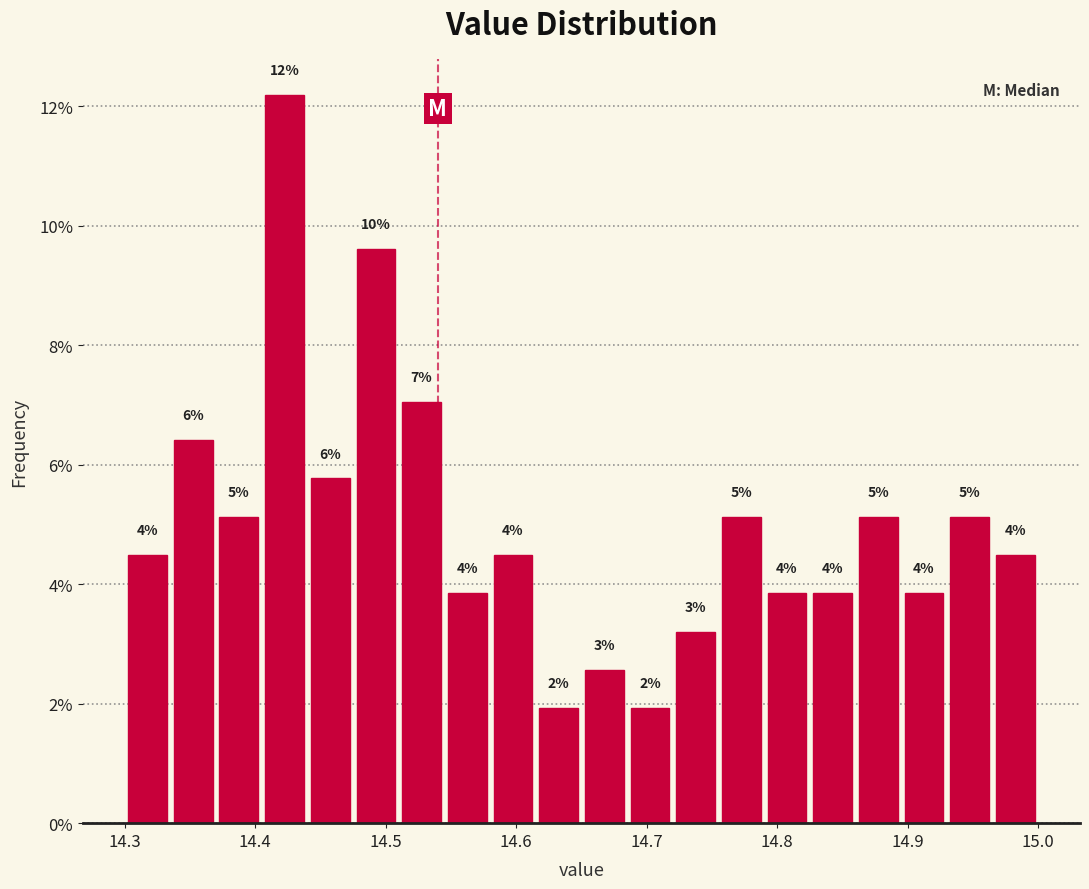

Around what value on the x-axis is the tallest bar? Give the approximate position of its centre, as read against the axis.

14.42